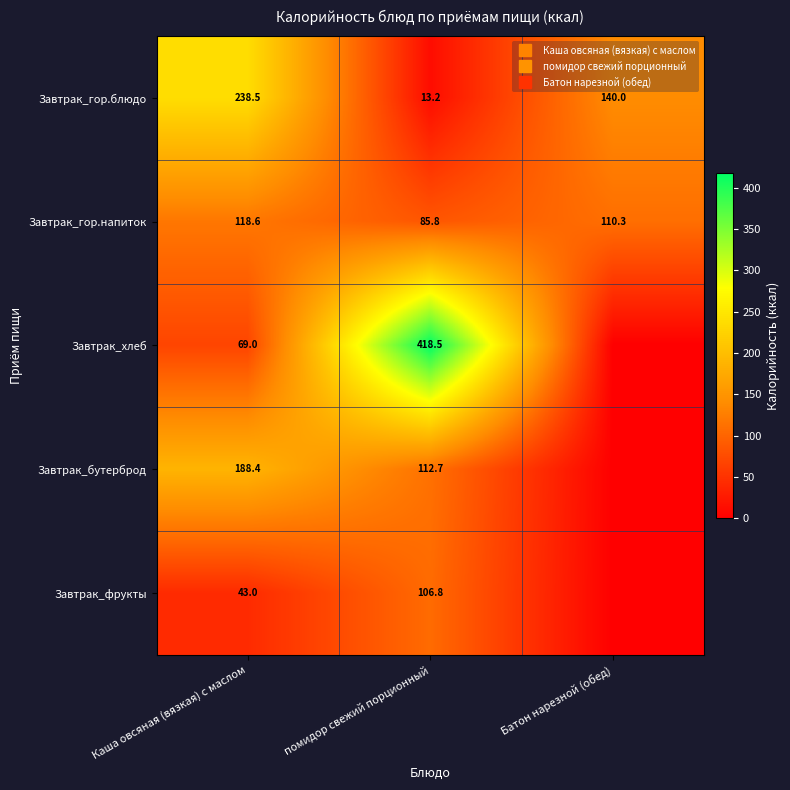

Read the Завтрак_гор.напиток value at Каша овсяная (вязкая) с маслом.

118.6